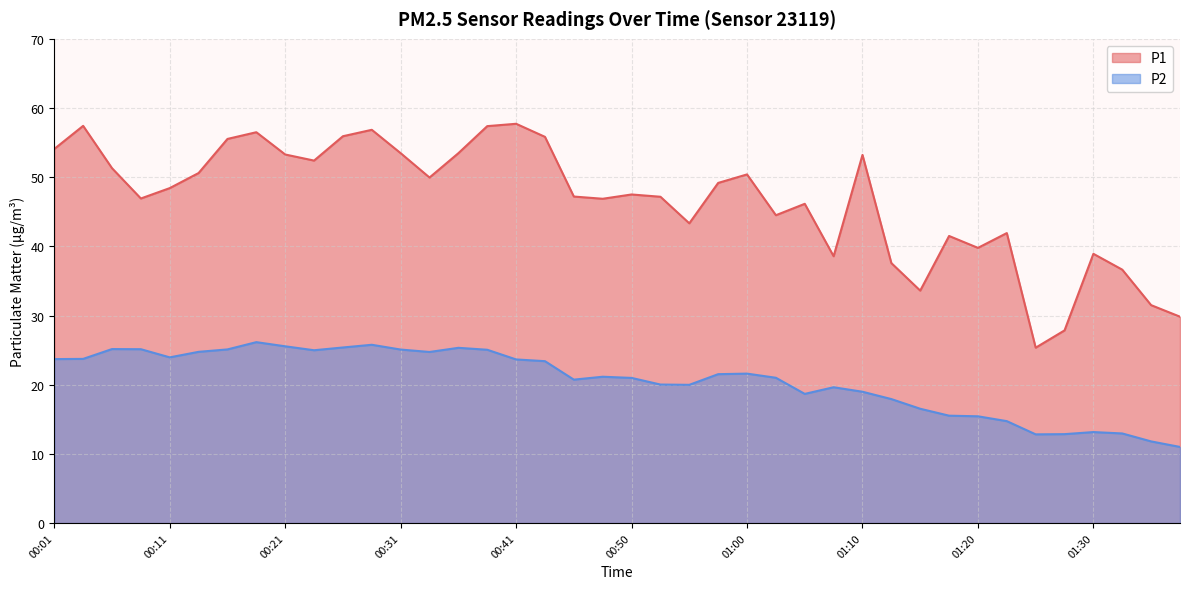

What are all the series names shown in the legend?

P1, P2